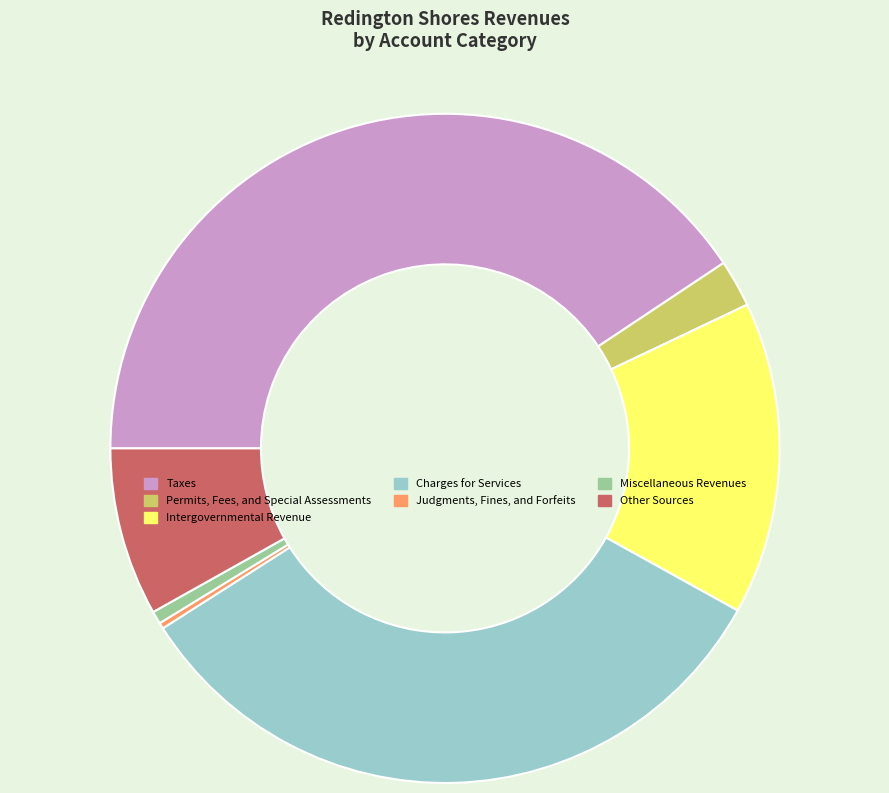

Is it true that Charges for Services is 22% of the pie?

False